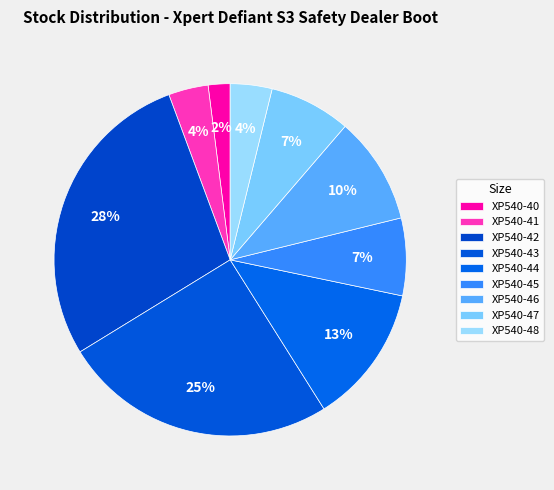

How many slices are in this pie chart?

9